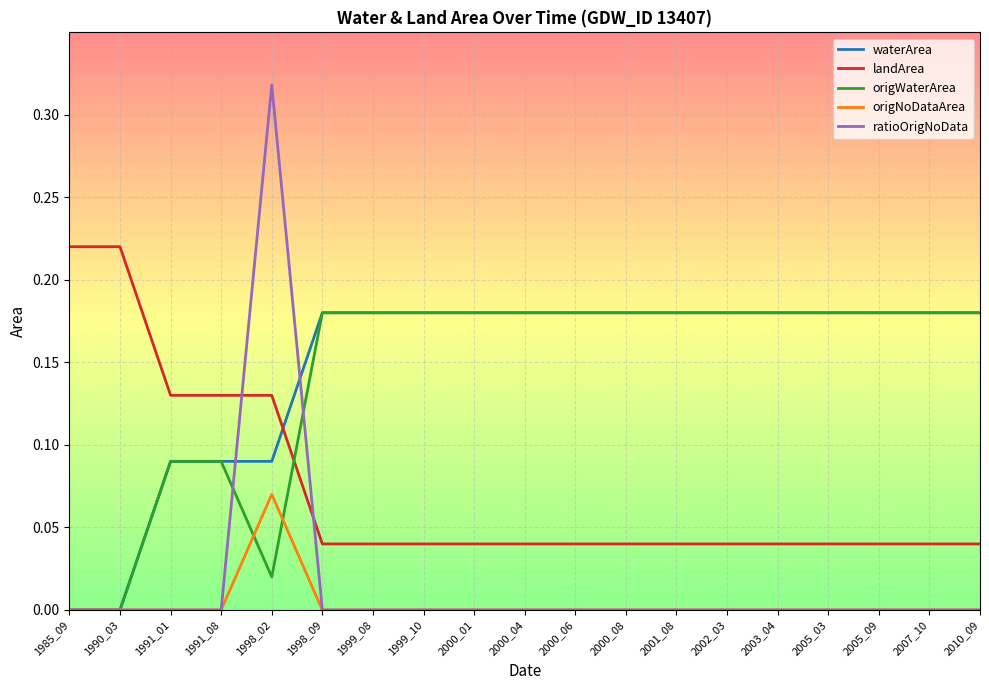

The value of waterArea at 2005_09 is 0.1. True or false?

False